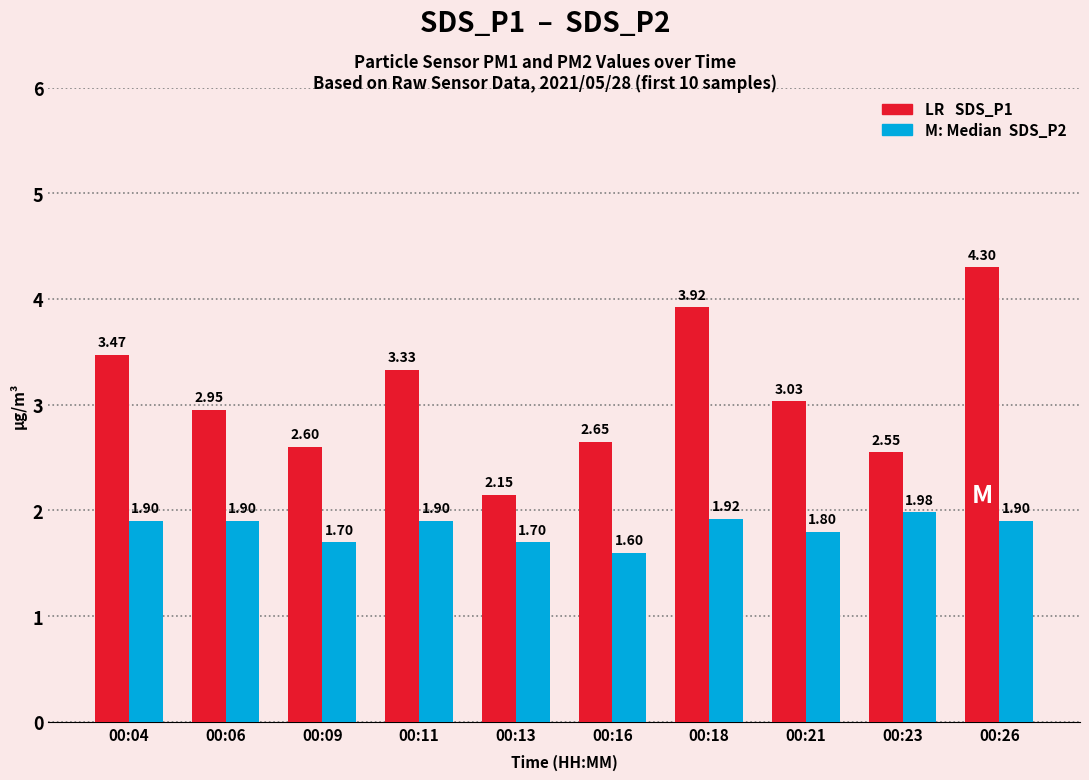

What is the spread (max minus min) of values at 00:26?

2.4